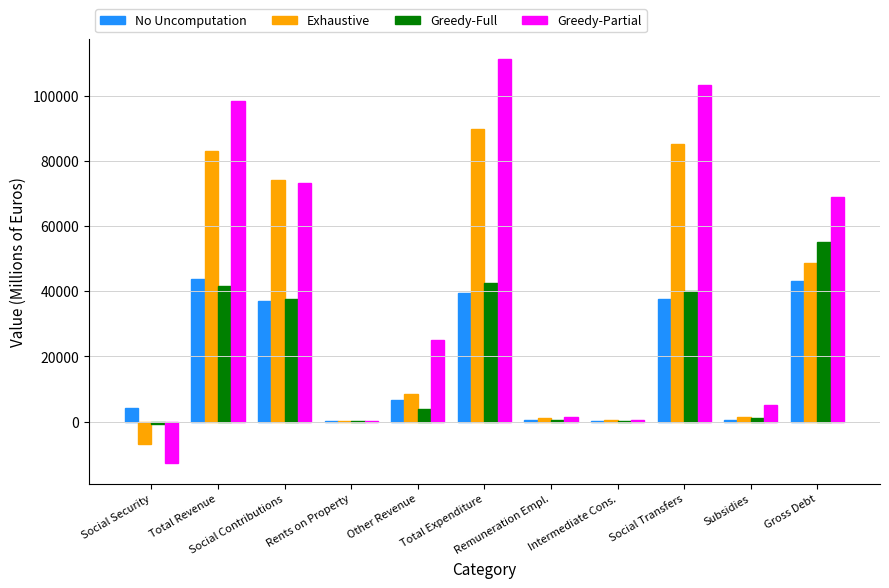

What are all the series names shown in the legend?

No Uncomputation, Exhaustive, Greedy-Full, Greedy-Partial